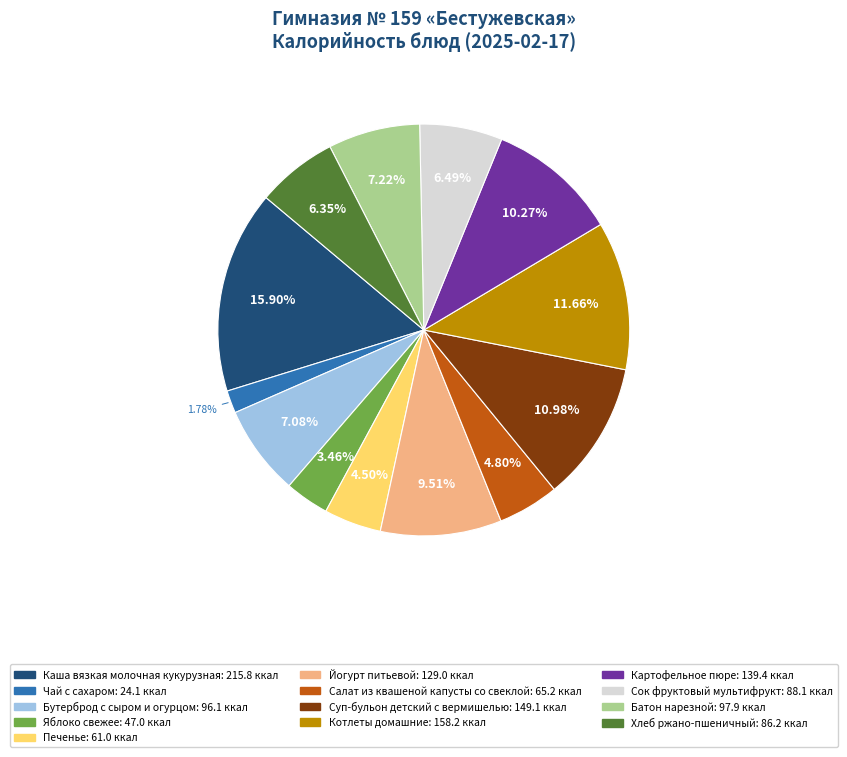

To the nearest percent, what is the difference between the largest and smallest slice percentages?

14%